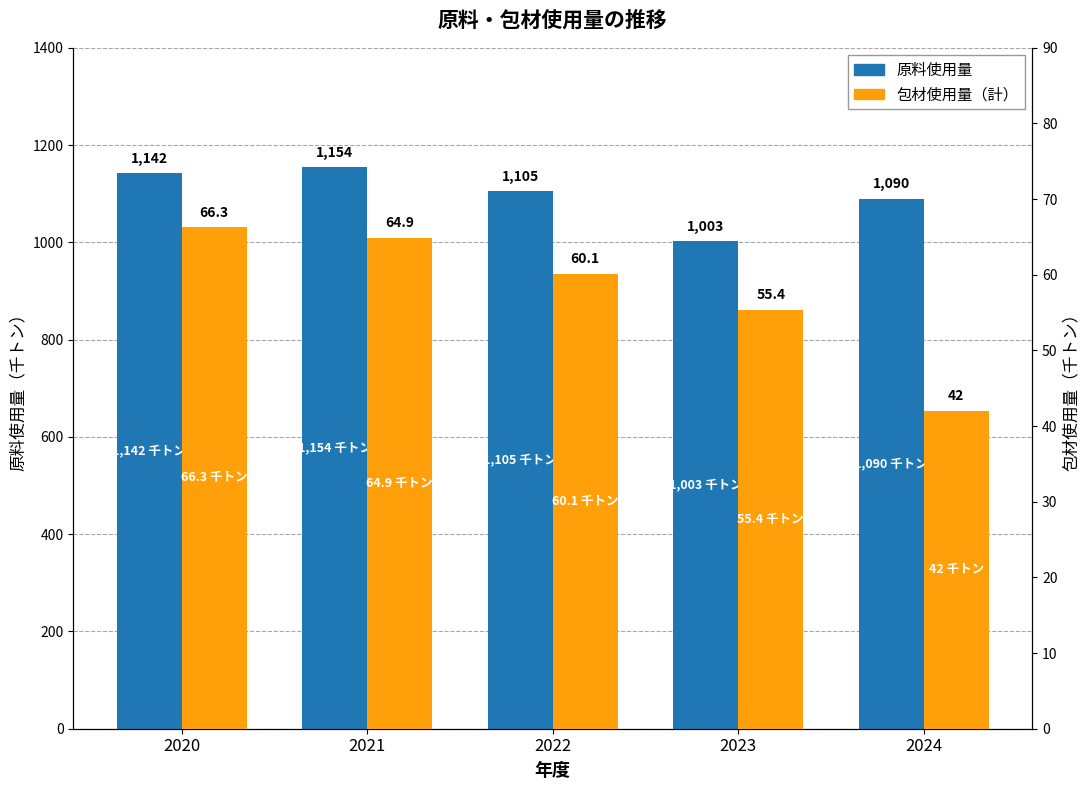

List the series in order of their peak value, highest first.

原料使用量, 包材使用量（計）